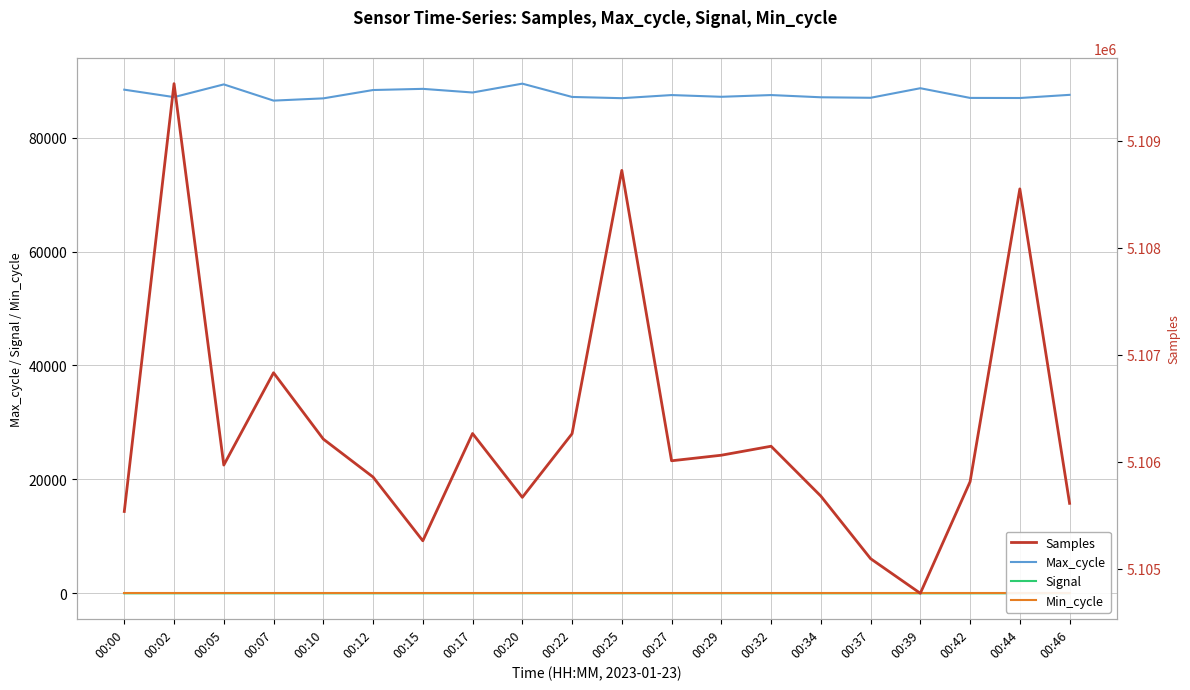

True or false: Signal and Max_cycle cross at least once.

False